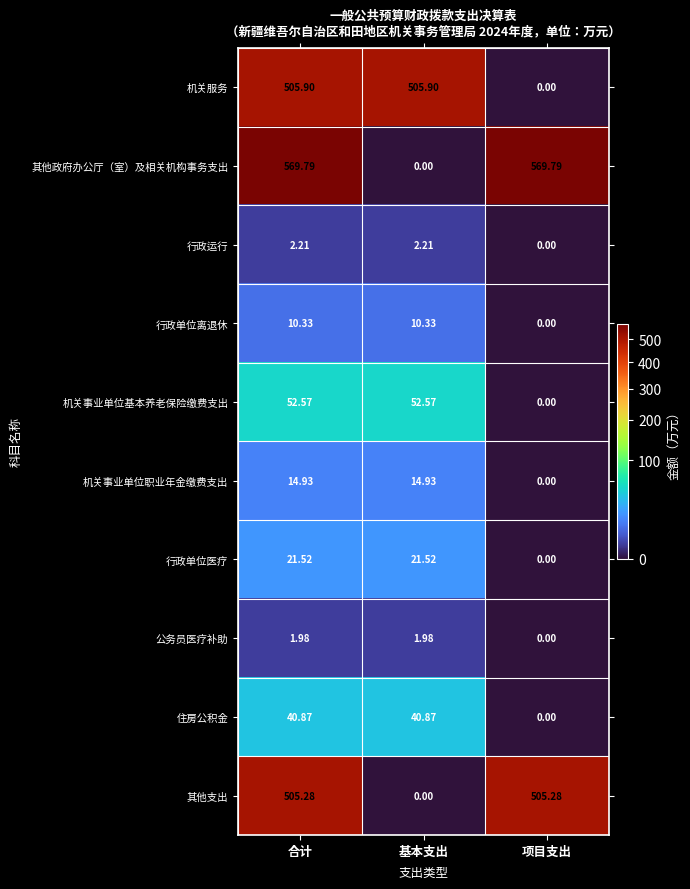

List the series in order of their peak value, highest first.

其他政府办公厅（室）及相关机构事务支出, 机关服务, 其他支出, 机关事业单位基本养老保险缴费支出, 住房公积金, 行政单位医疗, 机关事业单位职业年金缴费支出, 行政单位离退休, 行政运行, 公务员医疗补助